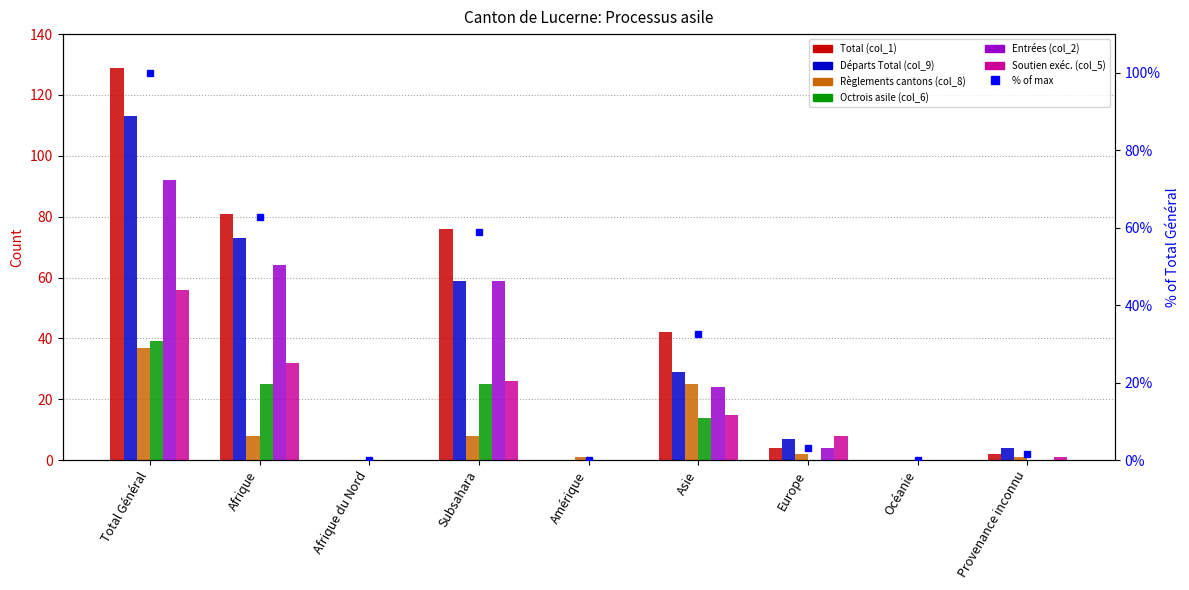

Rank the categories by Règlements cantons (col_8) value from lowest to highest.

Afrique du Nord, Océanie, Amérique, Provenance inconnu, Europe, Afrique, Subsahara, Asie, Total Général